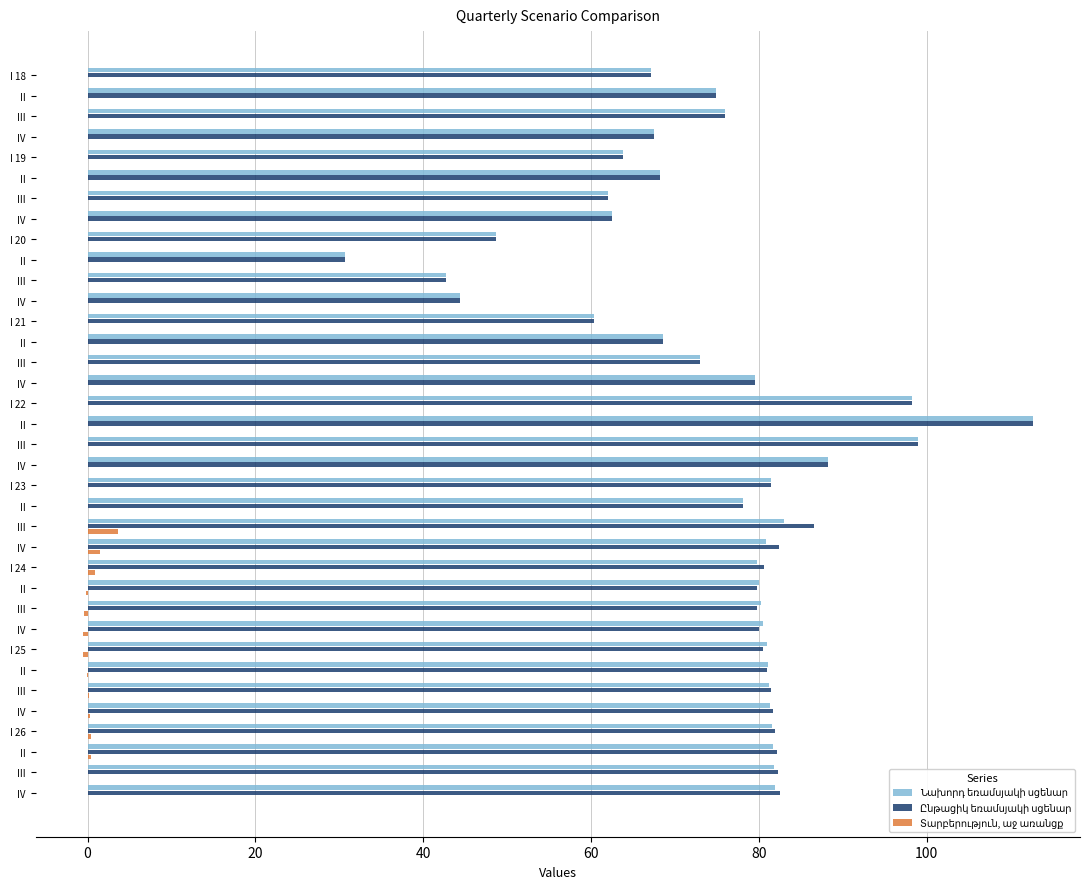

Which series has the largest range (max minus min)?

Նախորդ եռամսյակի սցենար